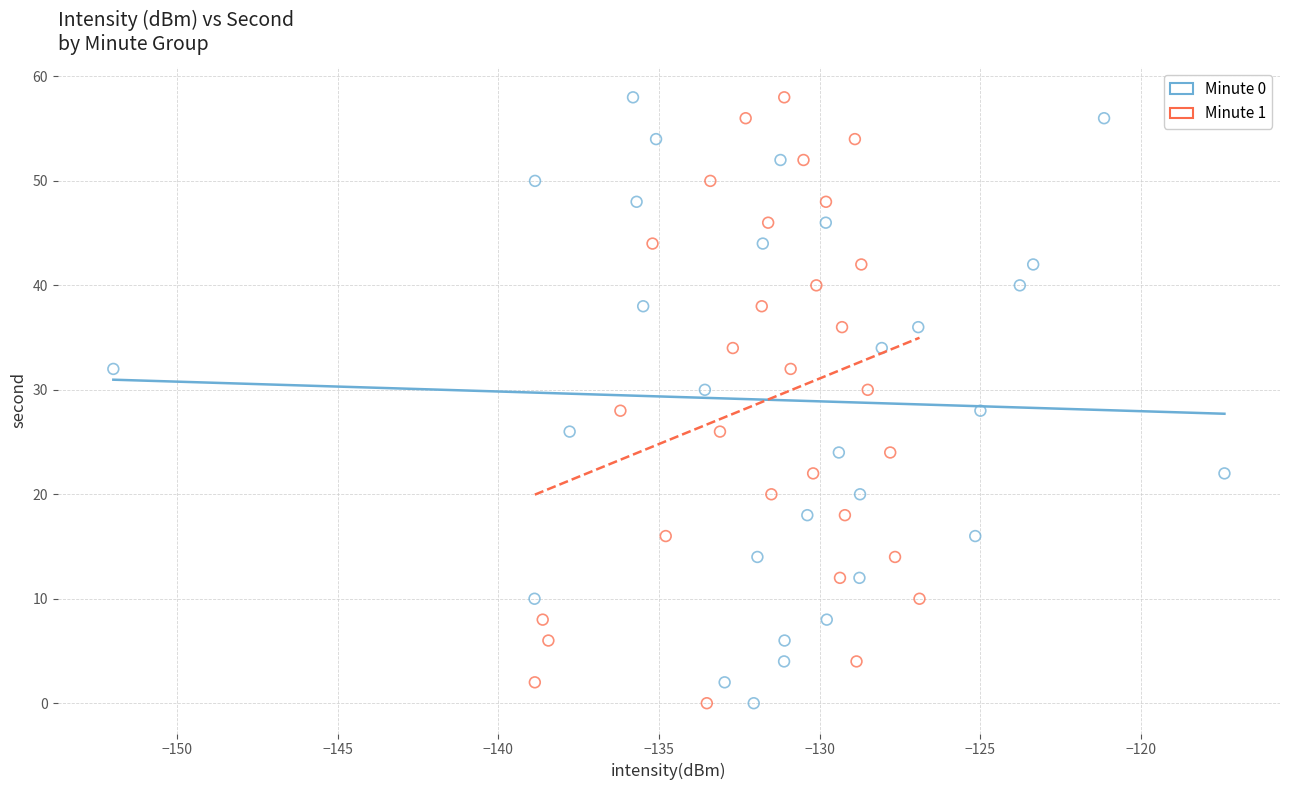

What are all the series names shown in the legend?

Minute 0, Minute 1